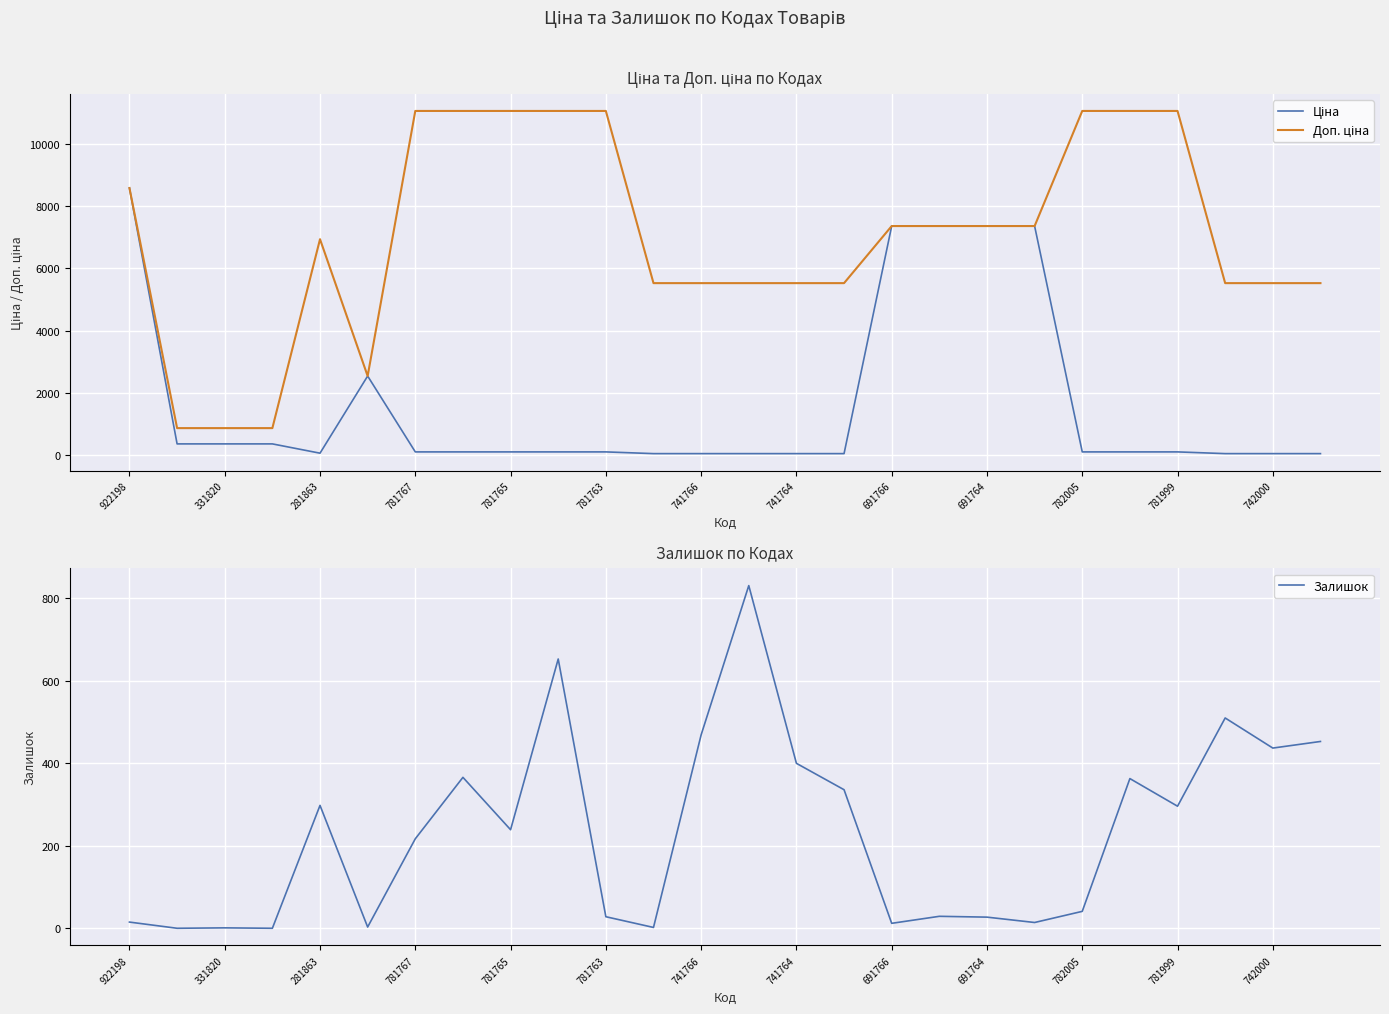

Is this an area chart (filled region under the line)?

No